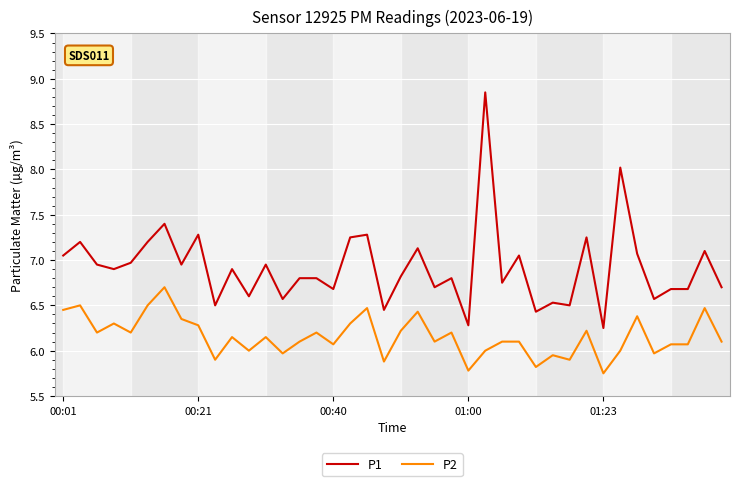

True or false: P1 and P2 intersect in this chart.

False